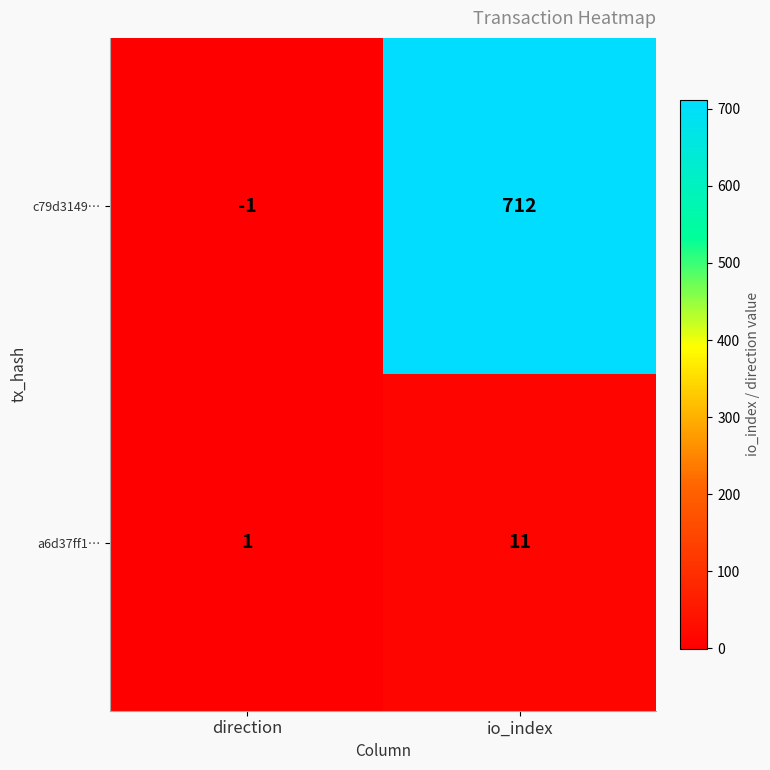

Which series has the widest spread of values?

c79d3149…